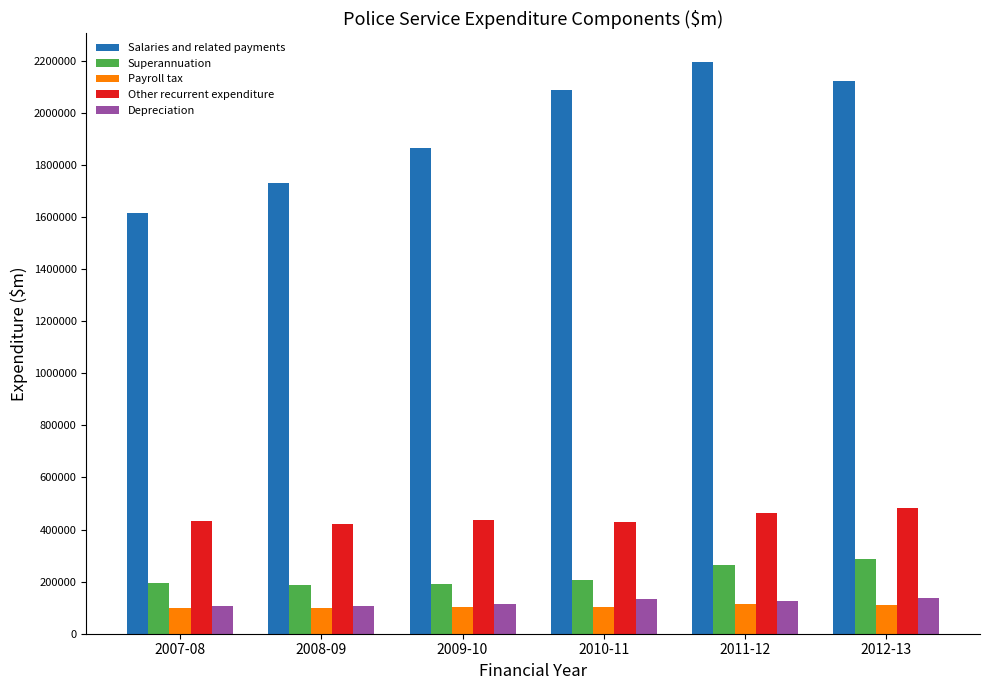

What is the total value across all series at 2009-10?

2706963